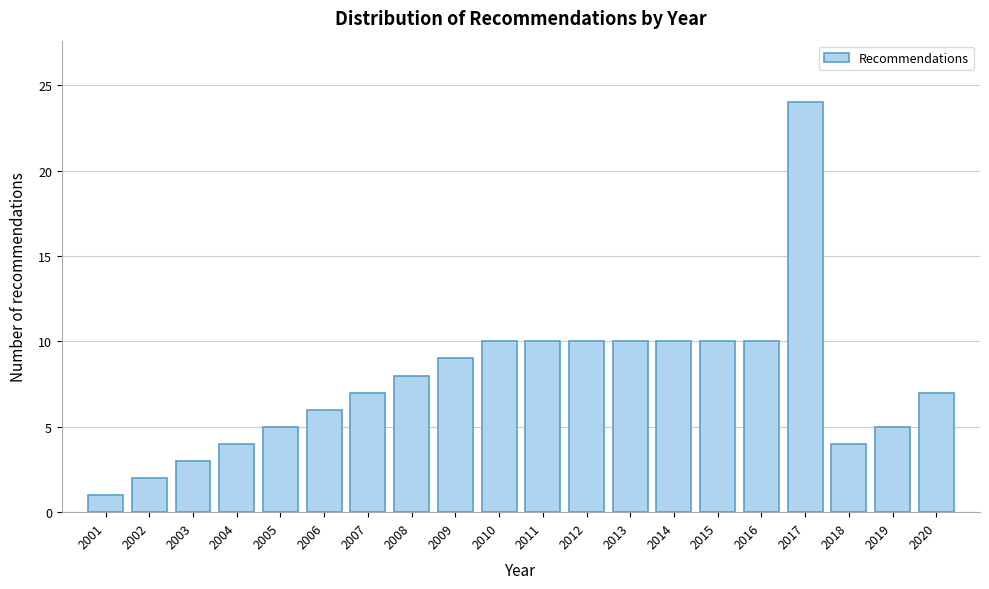

Reading right to left, what are all the values shown in this chart?

7	5	4	24	10	10	10	10	10	10	10	9	8	7	6	5	4	3	2	1